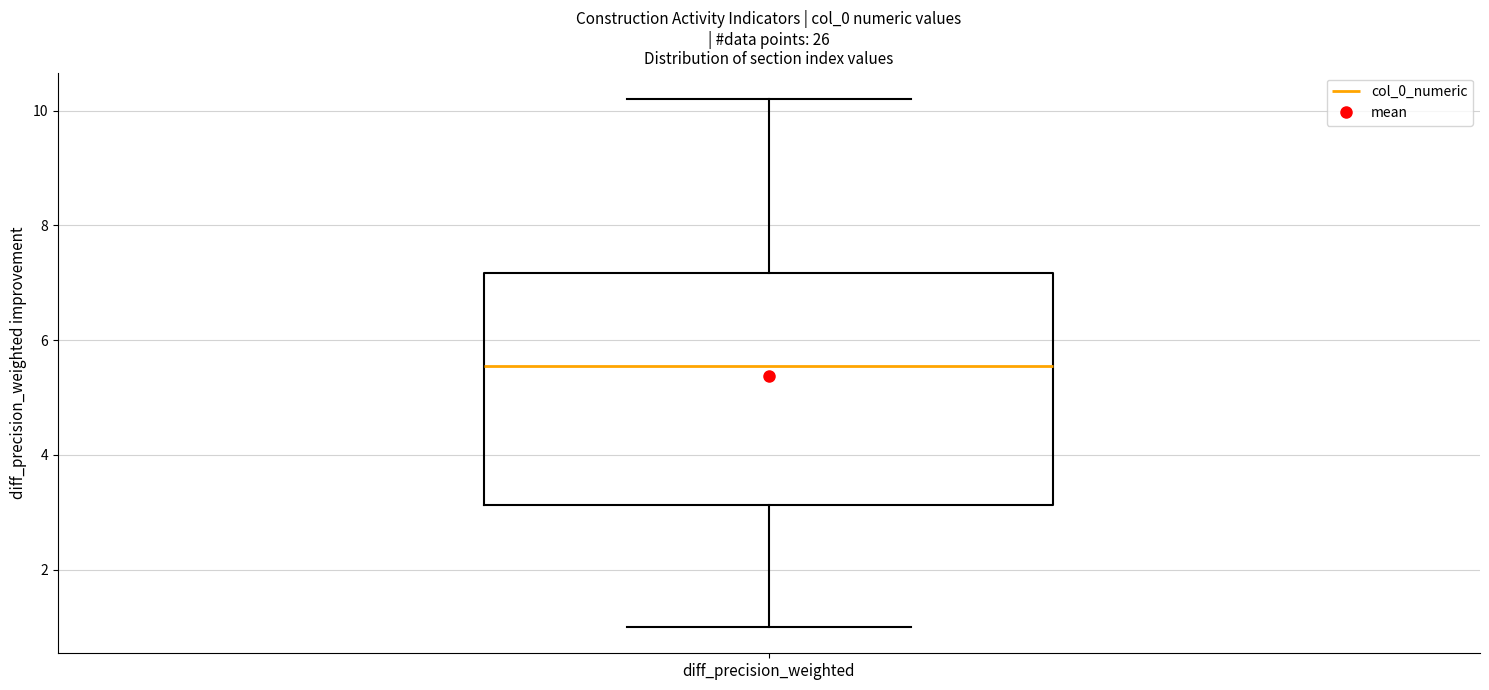

Read this box plot against the y-axis: the position of the median line, the range covered by the box, and the ends of both whiskers. The values are not printed on the chart, so give them approximately, as read against the axis.

median 5.6, box 3.2 to 7.2, whiskers 1.0 to 10.2